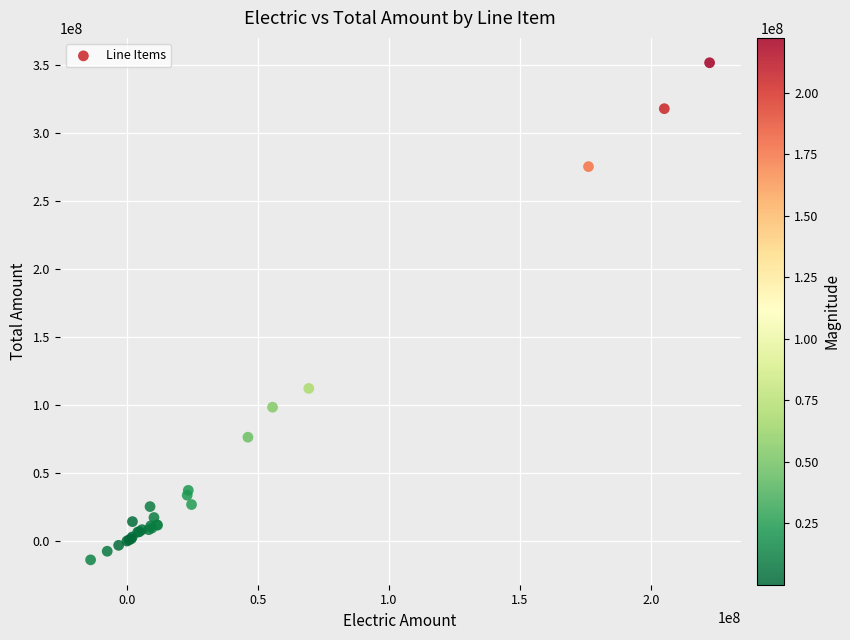

What Y value in the scatter plot is closest to 169010426?

112299452.8